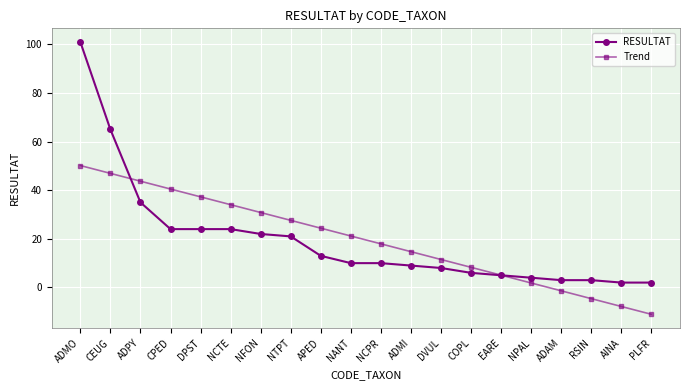

What is the label of the 12th point from the left?

ADMI